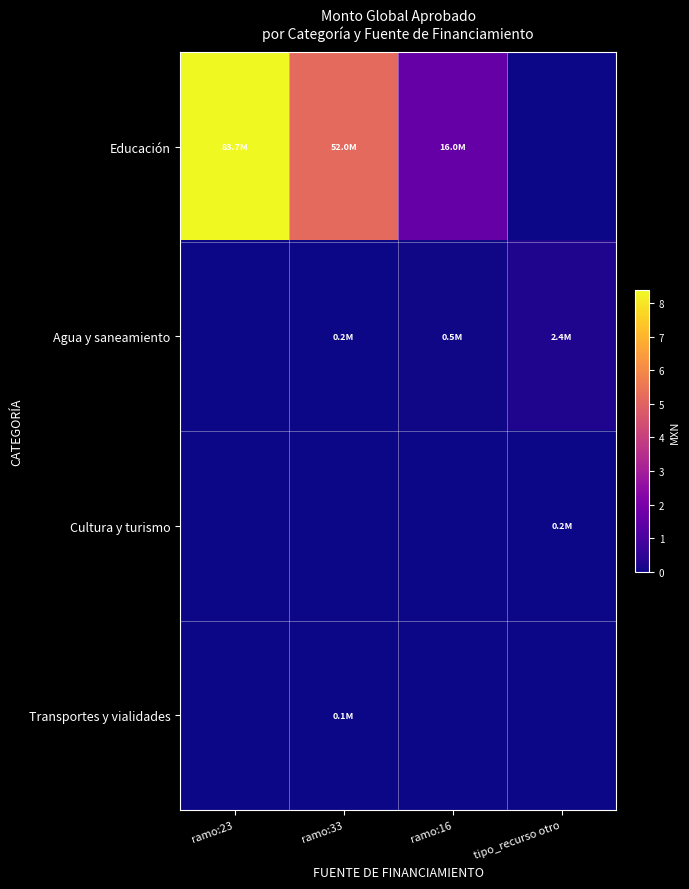

Between ramo:16 and tipo_recurso otro, which series saw the biggest shift?

Educación